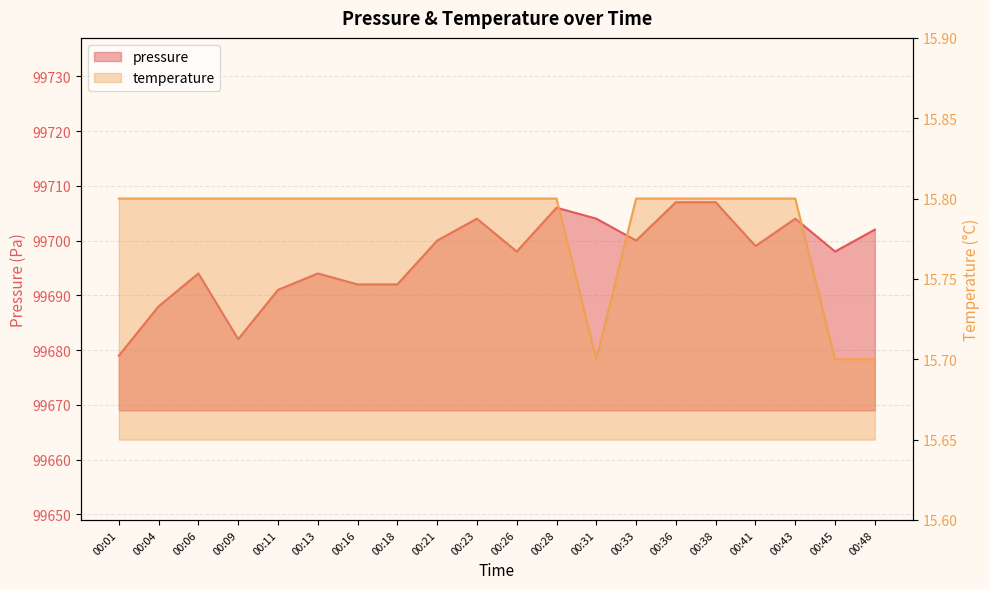

How many lines are shown in the chart?

2